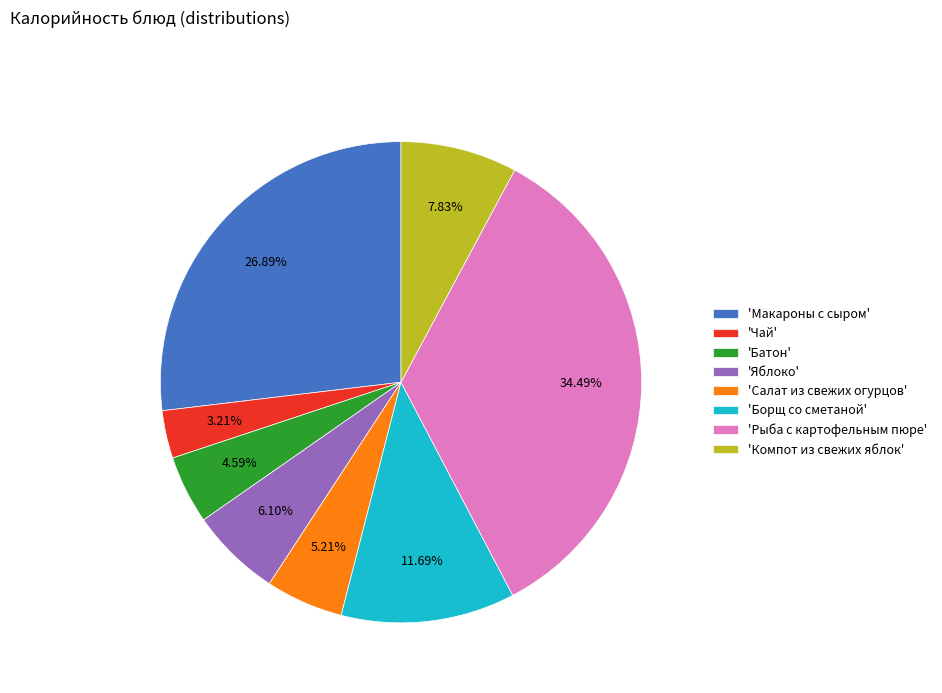

What is the smallest slice in the pie chart?

'Чай'